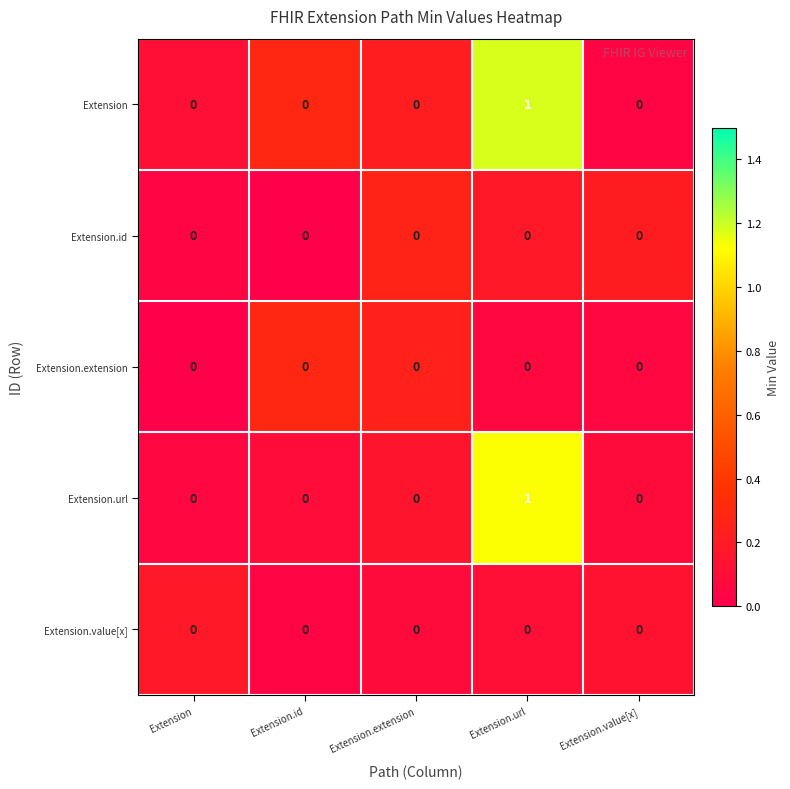

At which category is the sum across all series the highest?

Extension.url